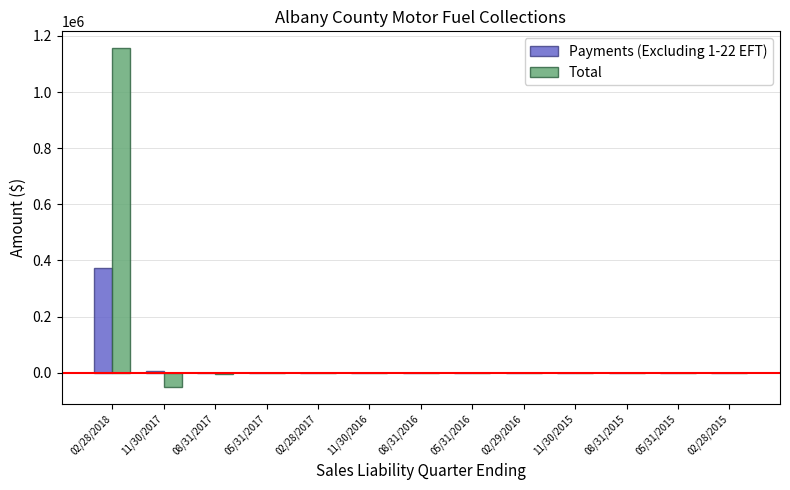

The value of Total at 02/28/2017 is -725.7. True or false?

True